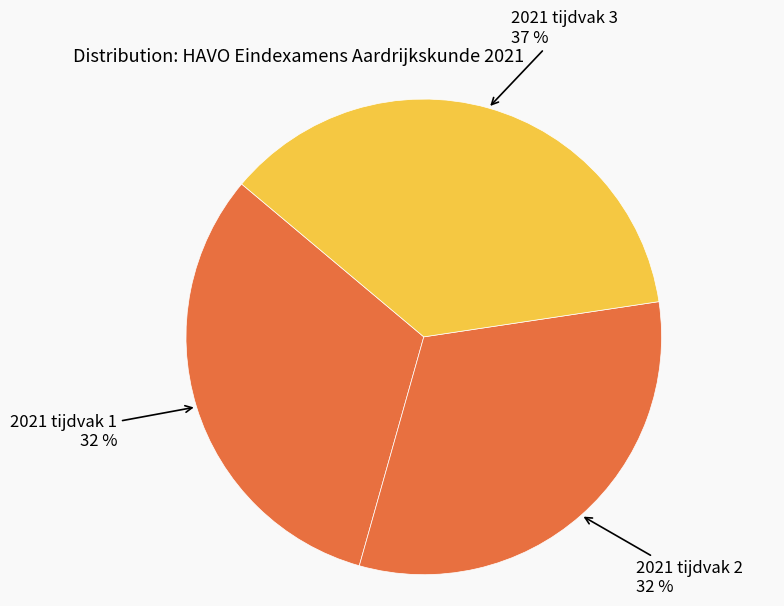

Count the number of slices in the pie.

3